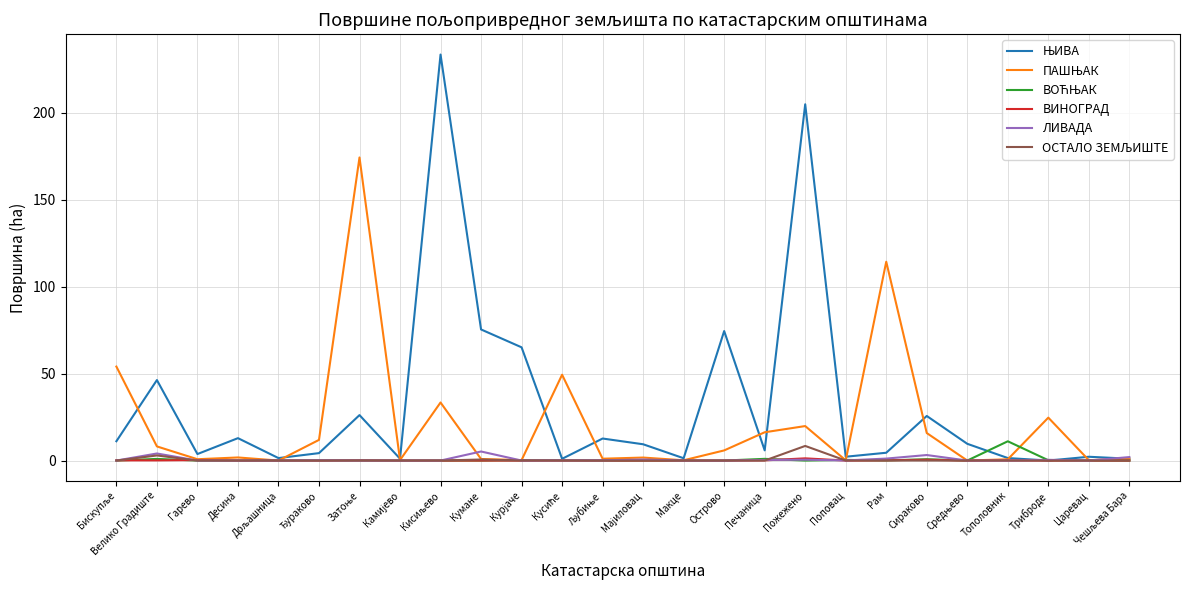

How many lines are shown in the chart?

6